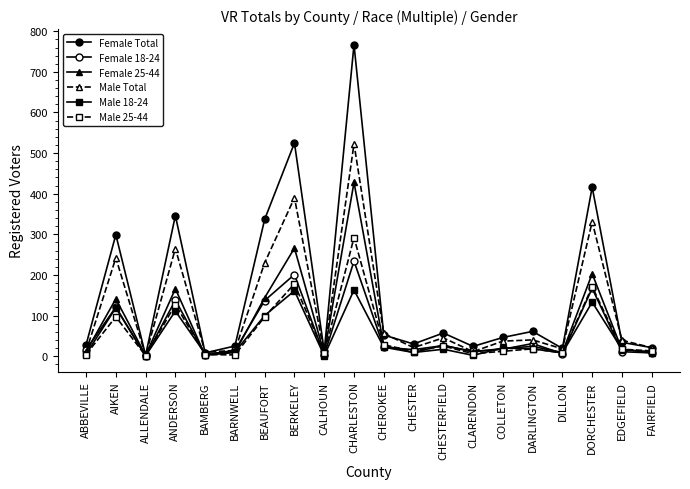

What is the total value across all series at BEAUFORT?

1045